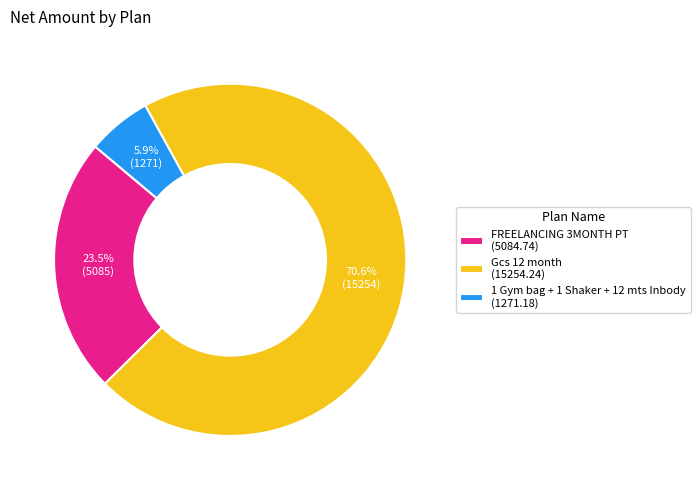

How many slices are in this pie chart?

3